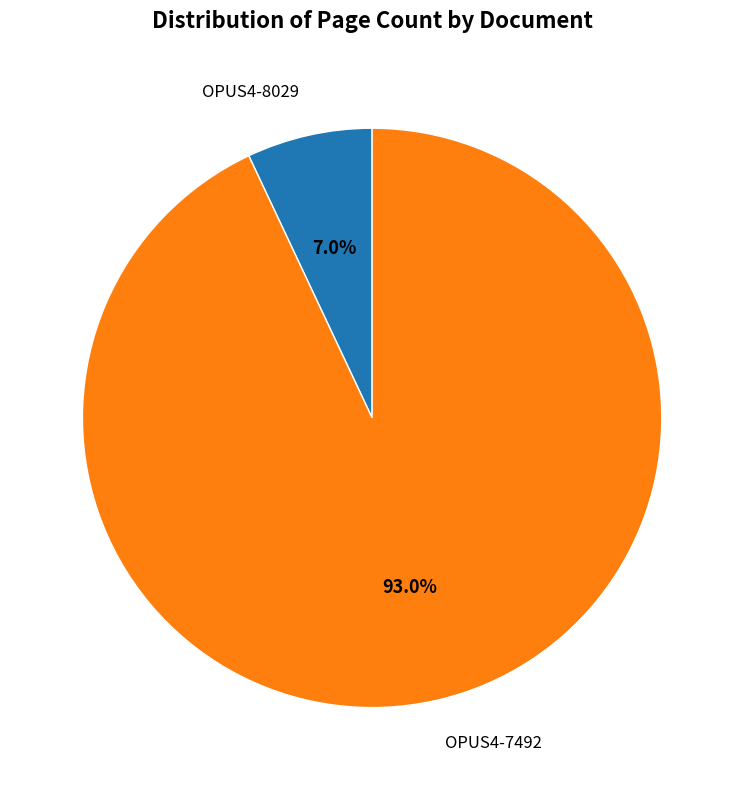

Do OPUS4-7492 and OPUS4-8029 together represent more than half of the pie?

Yes